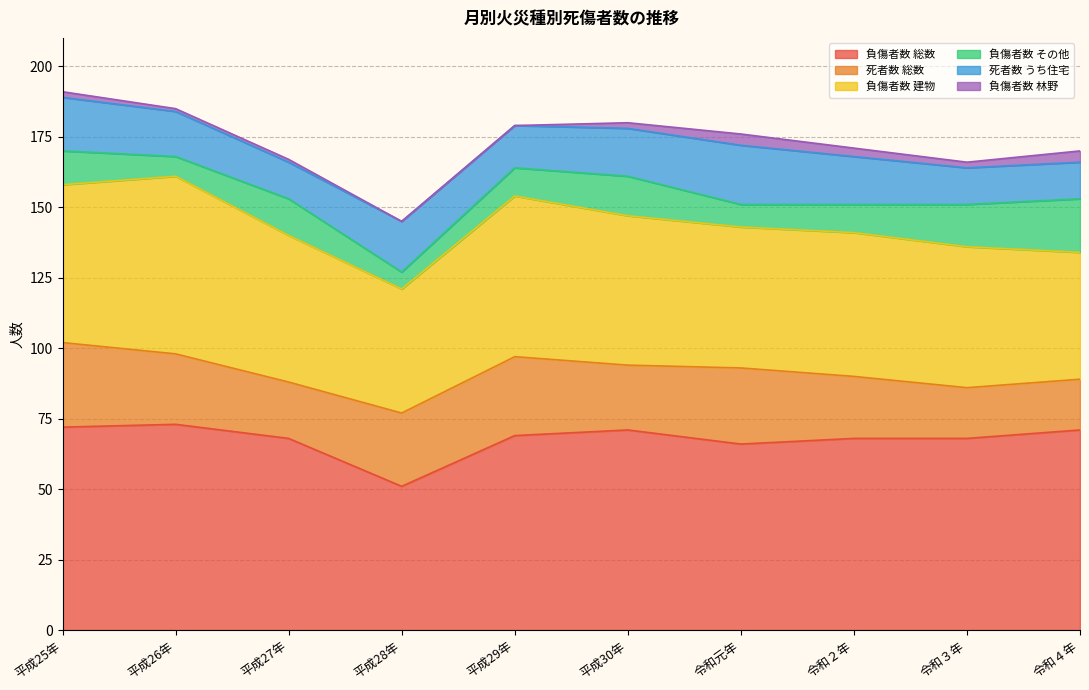

What are all the series names shown in the legend?

負傷者数 総数, 死者数 総数, 負傷者数 建物, 負傷者数 その他, 死者数 うち住宅, 負傷者数 林野